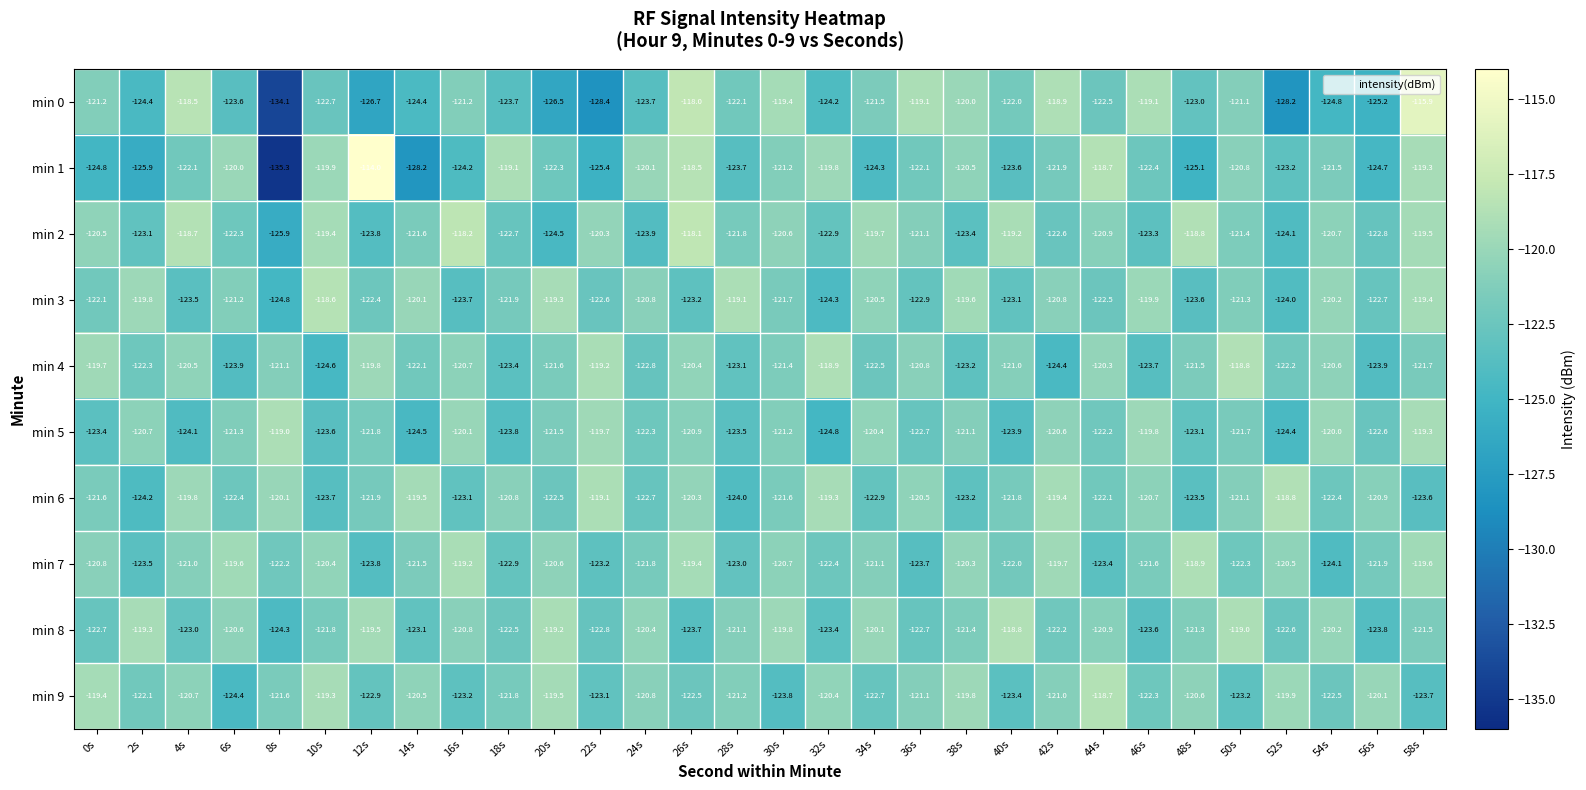

What is the greatest value displayed?

-114.0